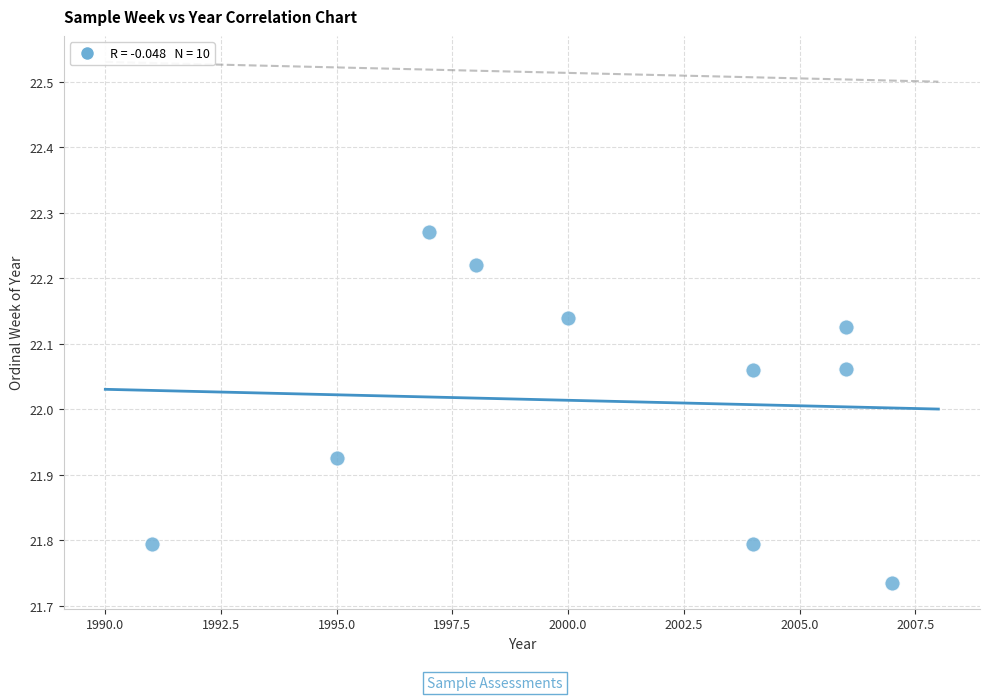

What is the average X value?

2000.8